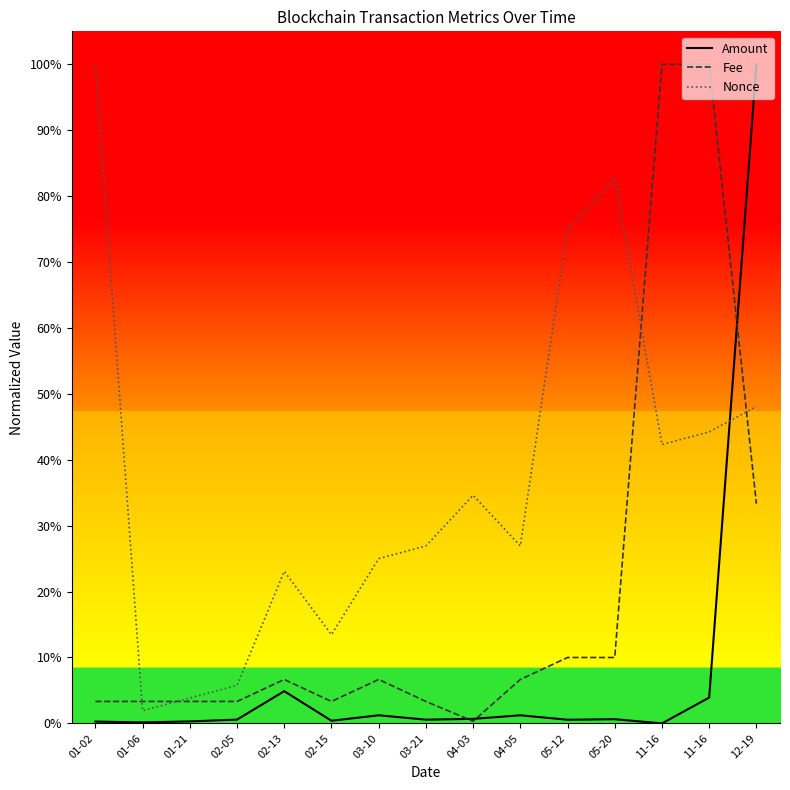

Does the chart have visible grid lines?

No